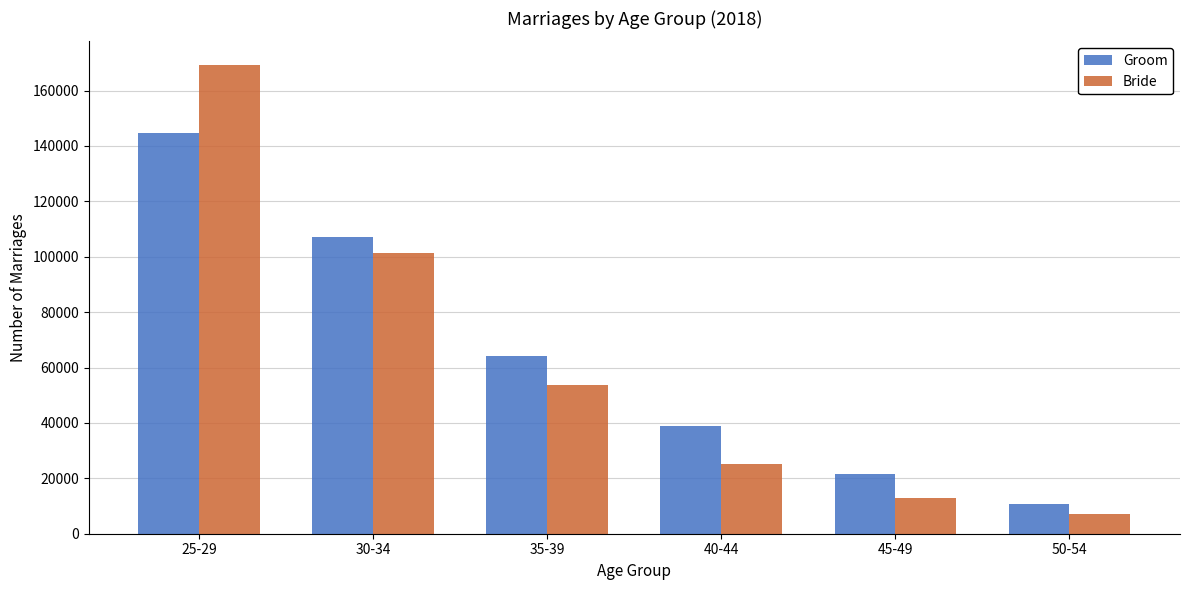

Reading left to right, transcribe all the data shown in this chart.

Groom: 144666	106964	64098	38768	21397	10882
Bride: 169284	101393	53667	25043	13007	7077